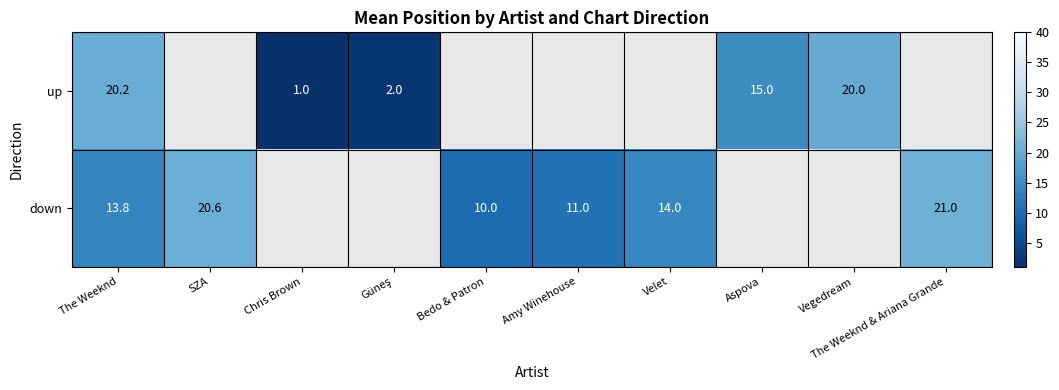

Is the value of down at Bedo & Patron greater than the value of up at Chris Brown?

Yes